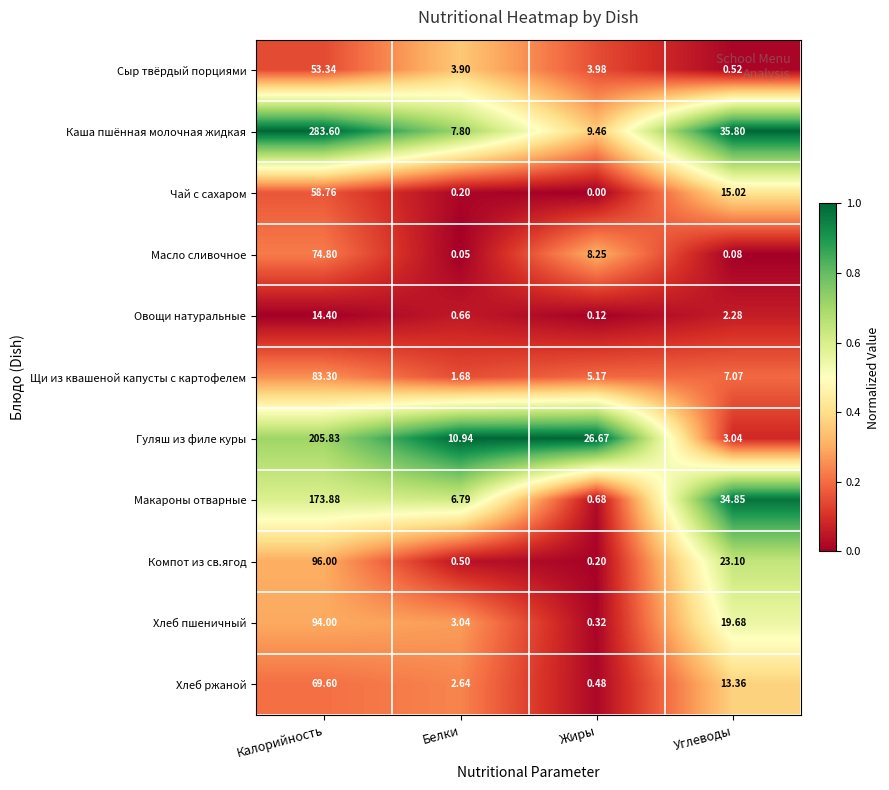

How many series are shown in this chart?

11